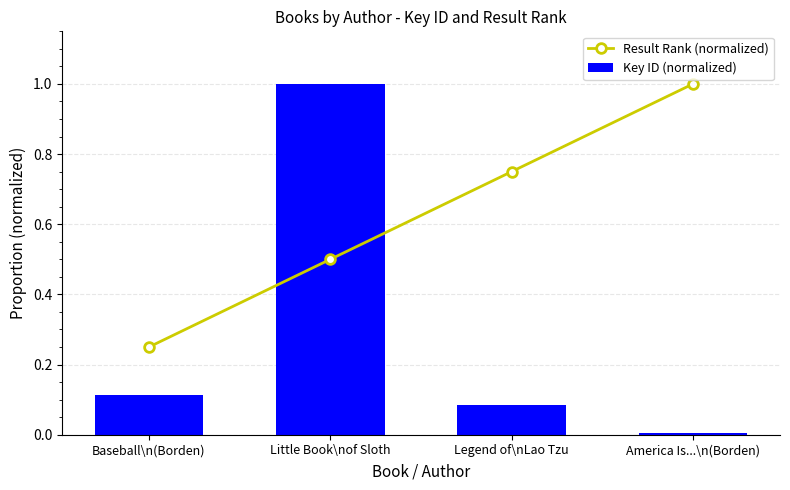

Between Baseball\n(Borden) and Legend of\nLao Tzu, which is larger?

Legend of\nLao Tzu